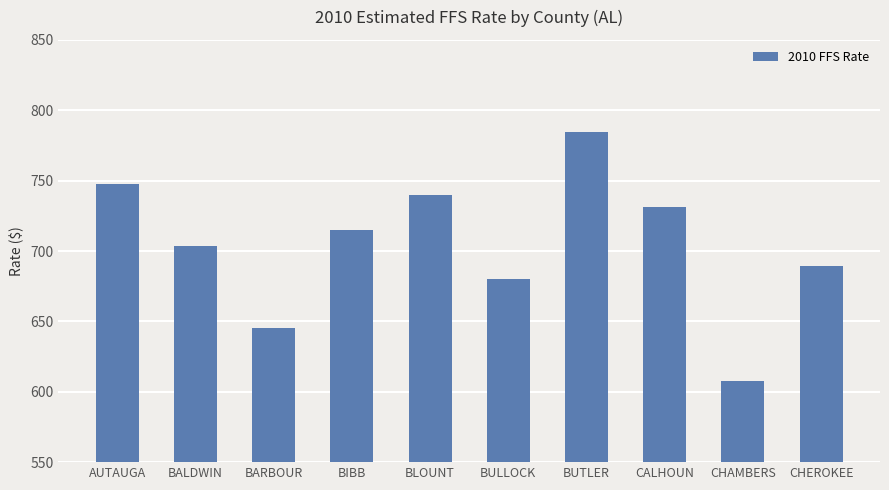

What is the difference between the values at CHEROKEE and CALHOUN?

41.6